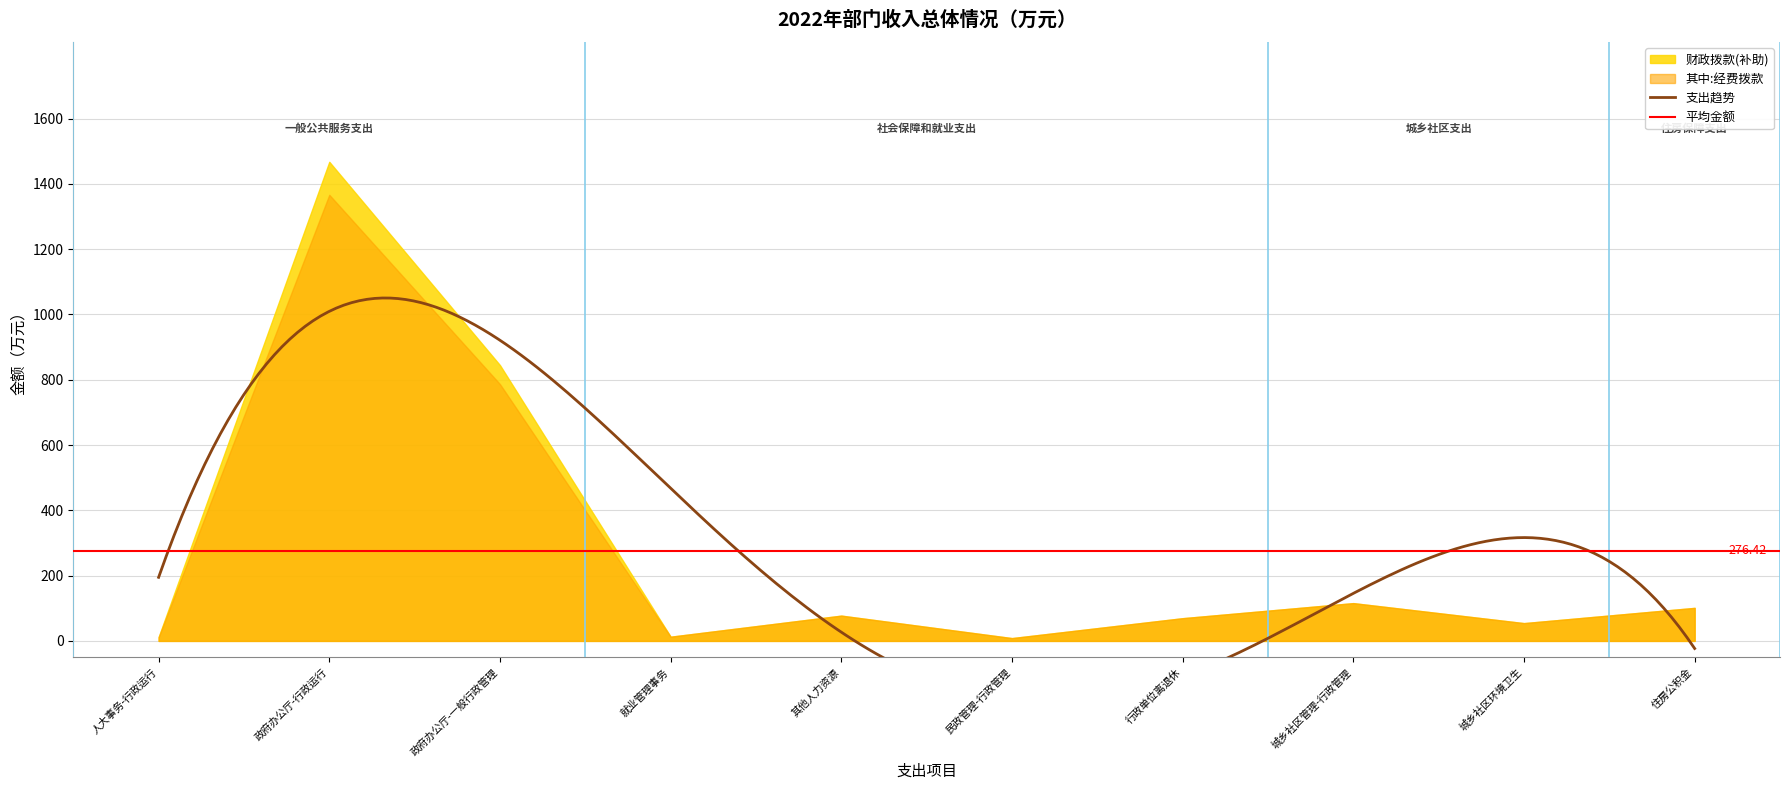

What is the ratio of the value at 一般公共服务支出 to the value at 城乡社区支出?

13.7